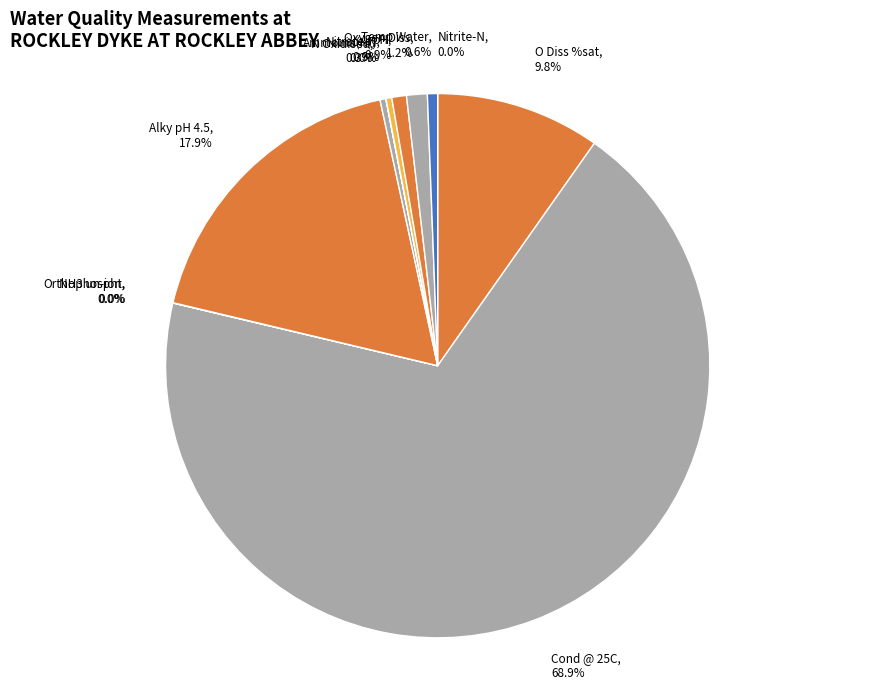

Which has a higher value, pH or Nitrate-N?

pH